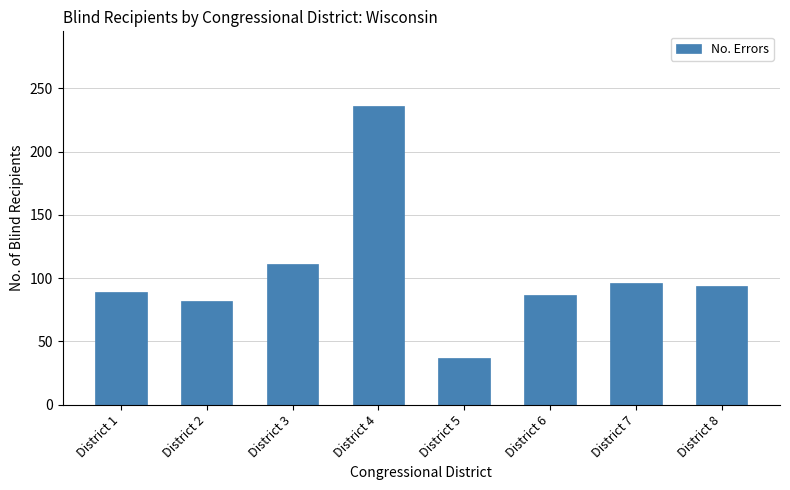

Reading left to right, what are all the values shown in this chart?

89	82	111	236	37	87	96	94